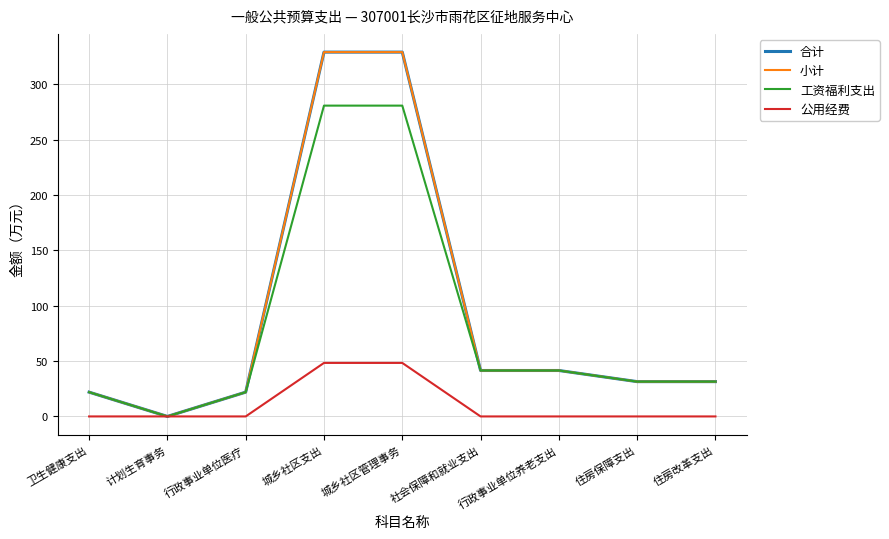

Which series has the largest total across all categories?

合计